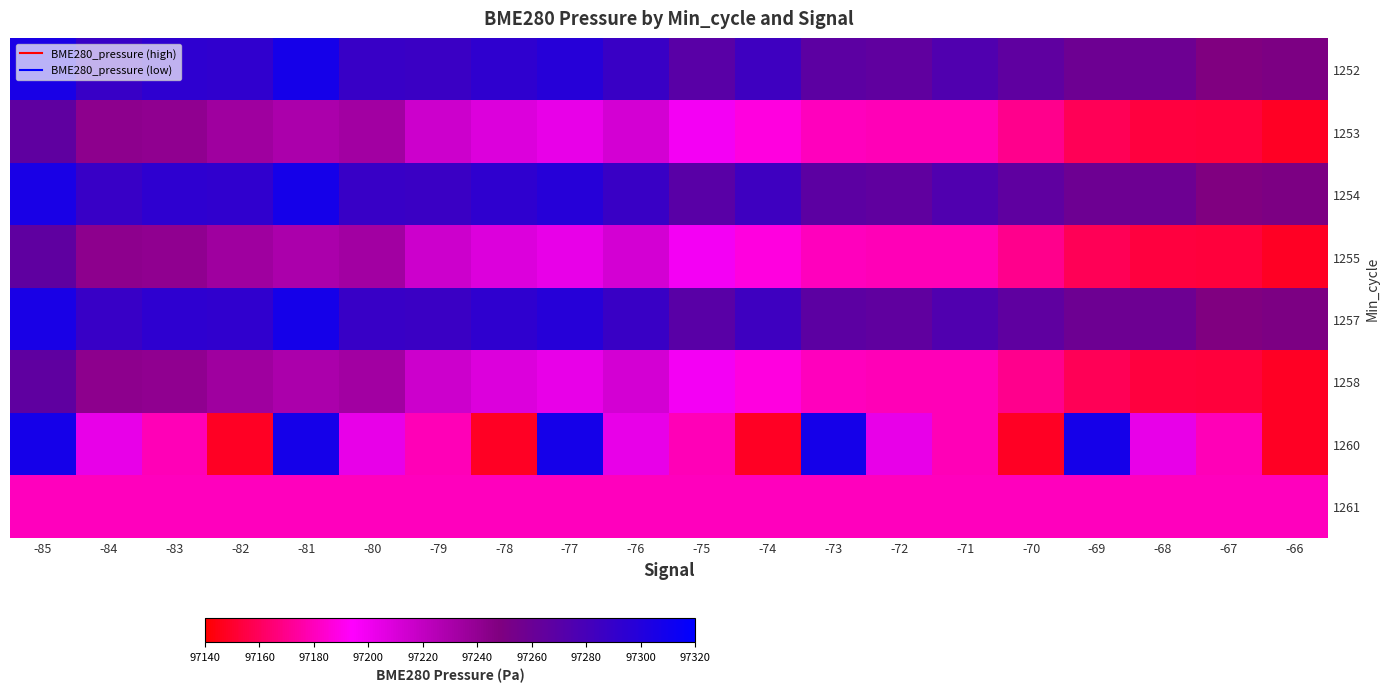

Which series has the largest range (max minus min)?

1260